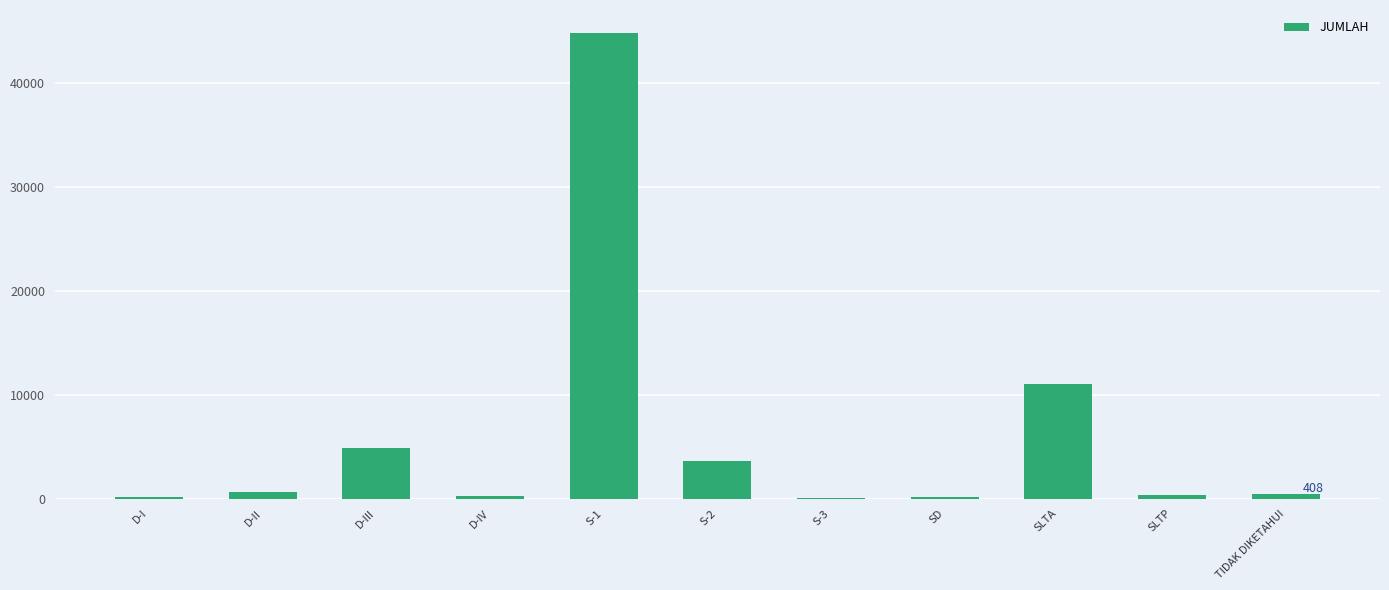

Read the value at TIDAK DIKETAHUI, to the nearest 100.

400